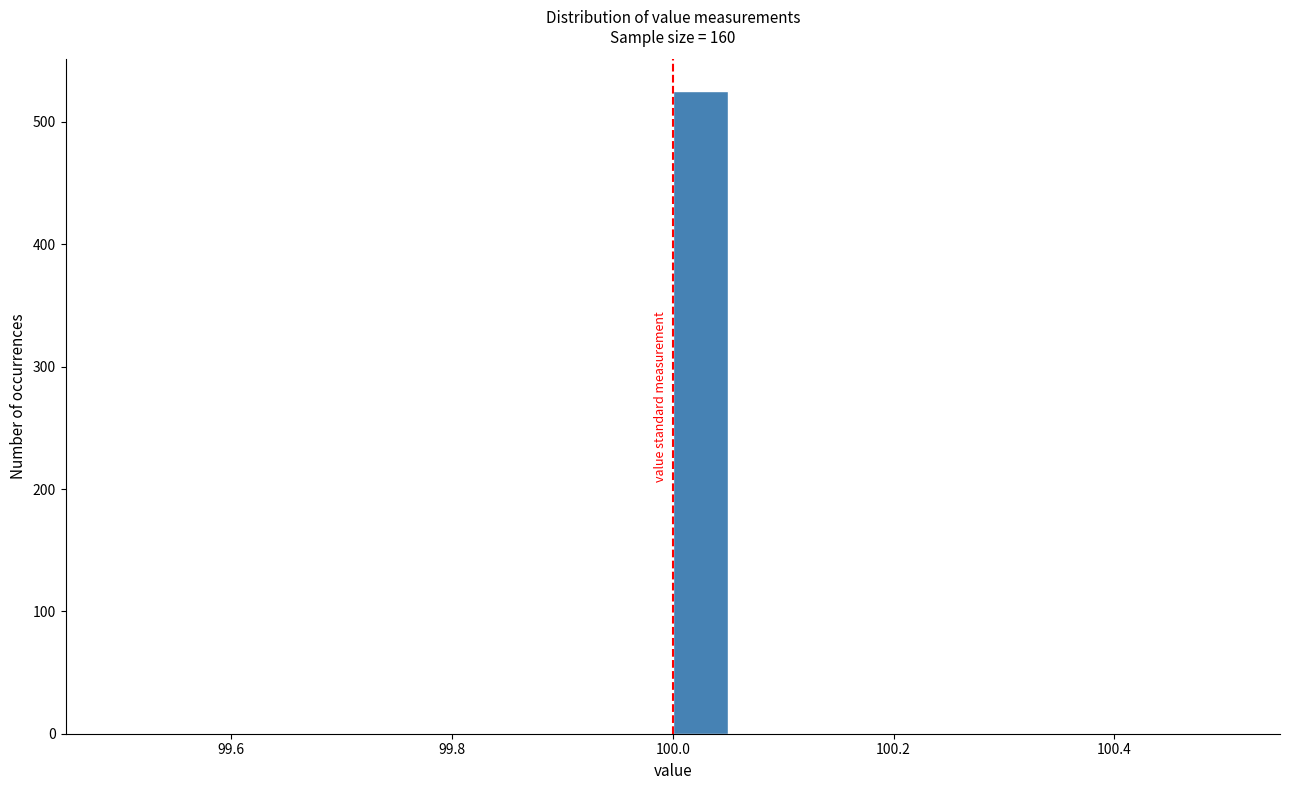

Around what value on the x-axis is the tallest bar? Give the approximate position of its centre, as read against the axis.

100.02